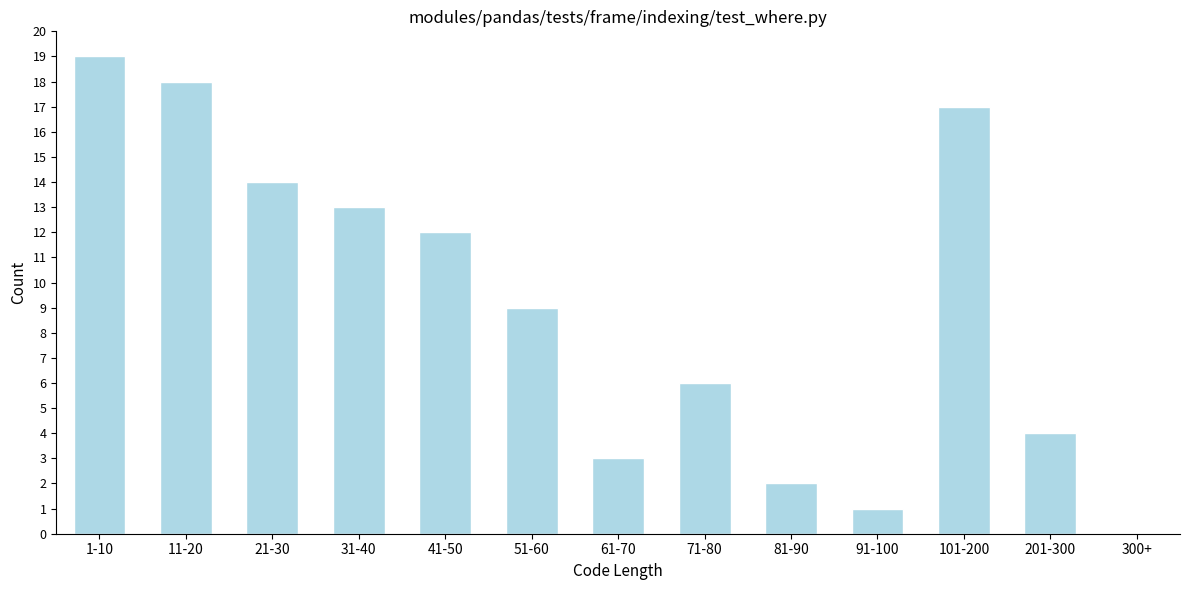

Reading left to right, list all the values displayed in this chart.

1-10=19	11-20=18	21-30=14	31-40=13	41-50=12	51-60=9	61-70=3	71-80=6	81-90=2	91-100=1	101-200=17	201-300=4	300+=0